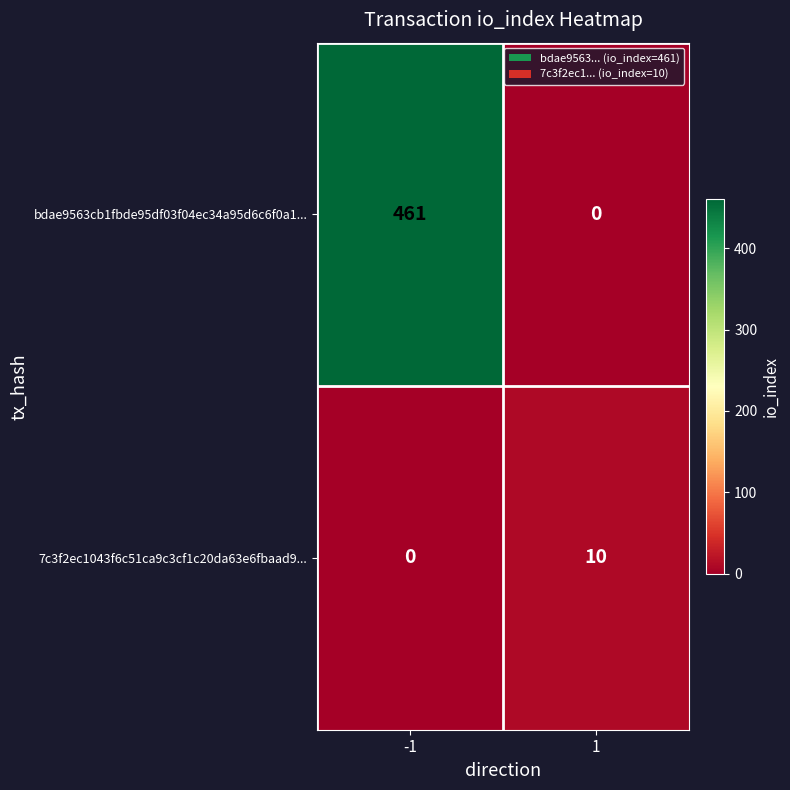

What is the sum of the 7c3f2ec1043f6c51ca9c3cf1c20da63e6fbaad9... values at 1 and -1?

10